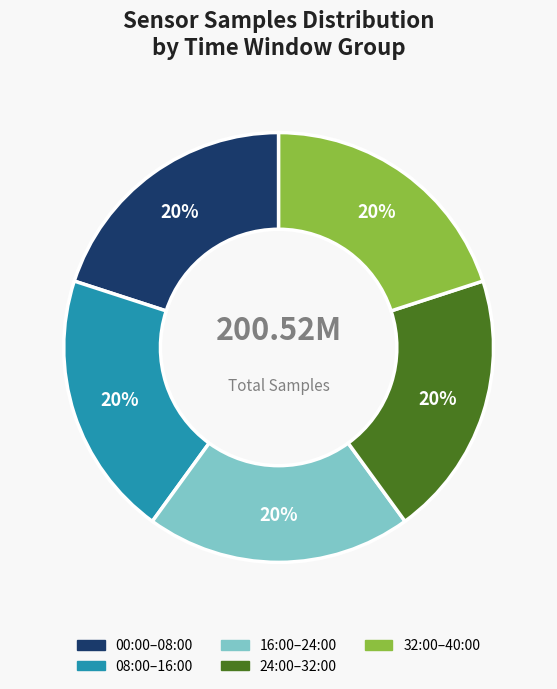

Count the number of slices in the pie.

5